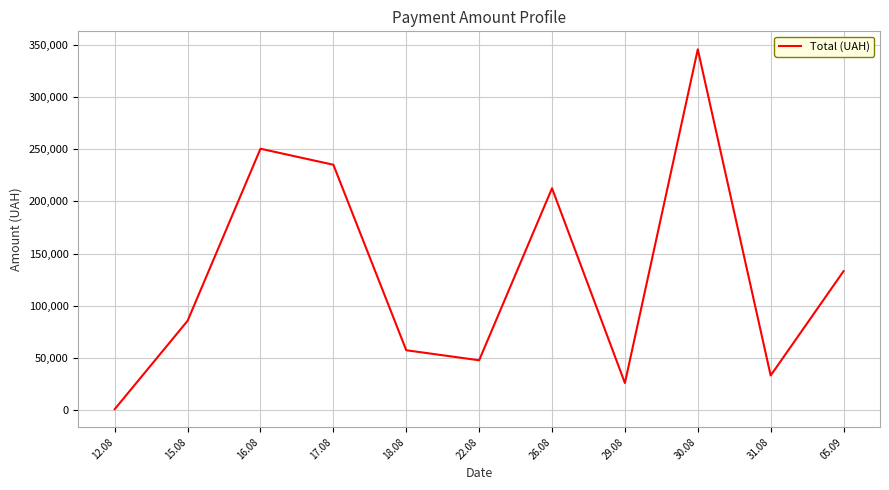

Read the value at 26.08.

212595.2